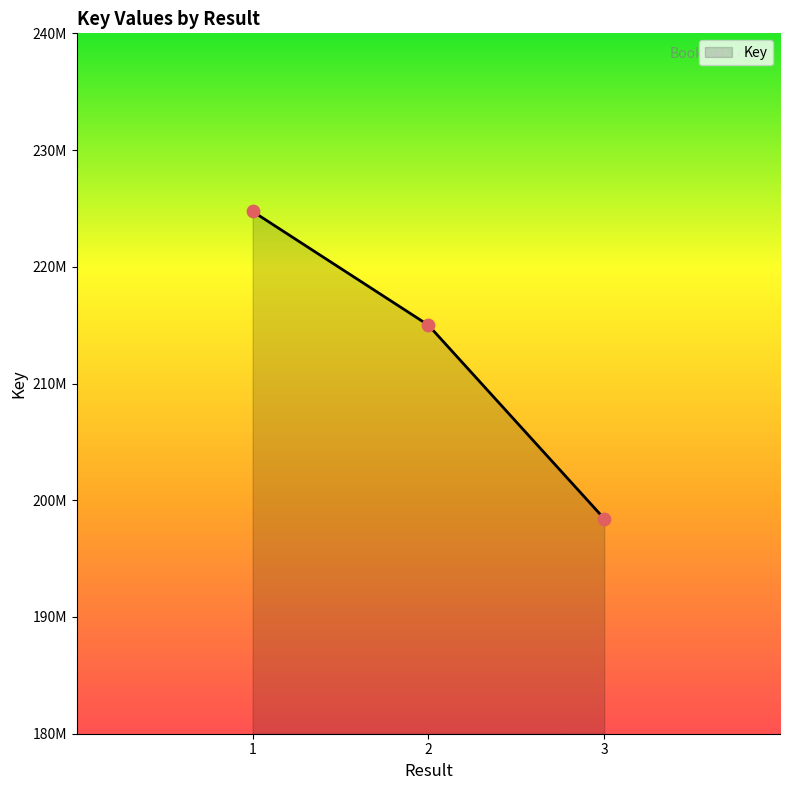

What is the ratio of the value at 3 to the value at 1?

0.9